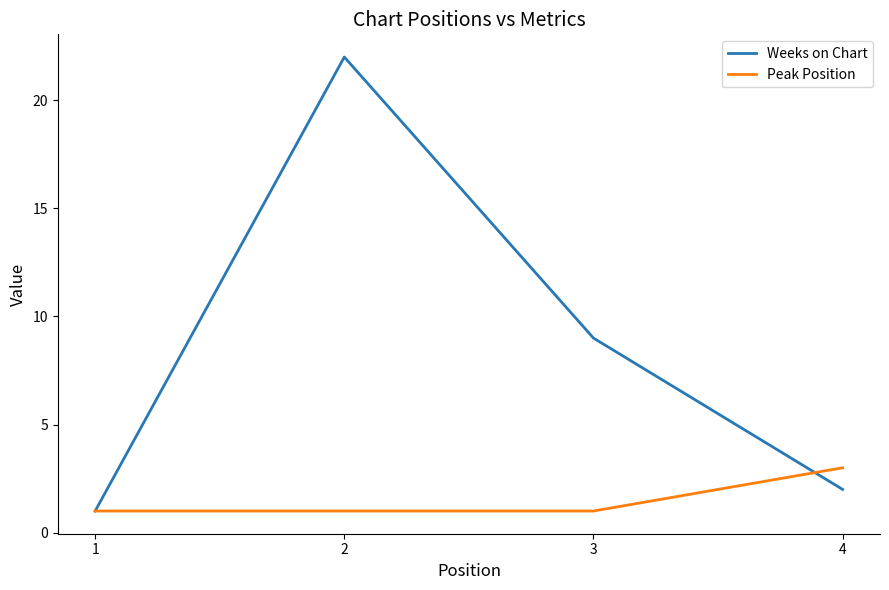

What is the maximum value shown in the chart?

22